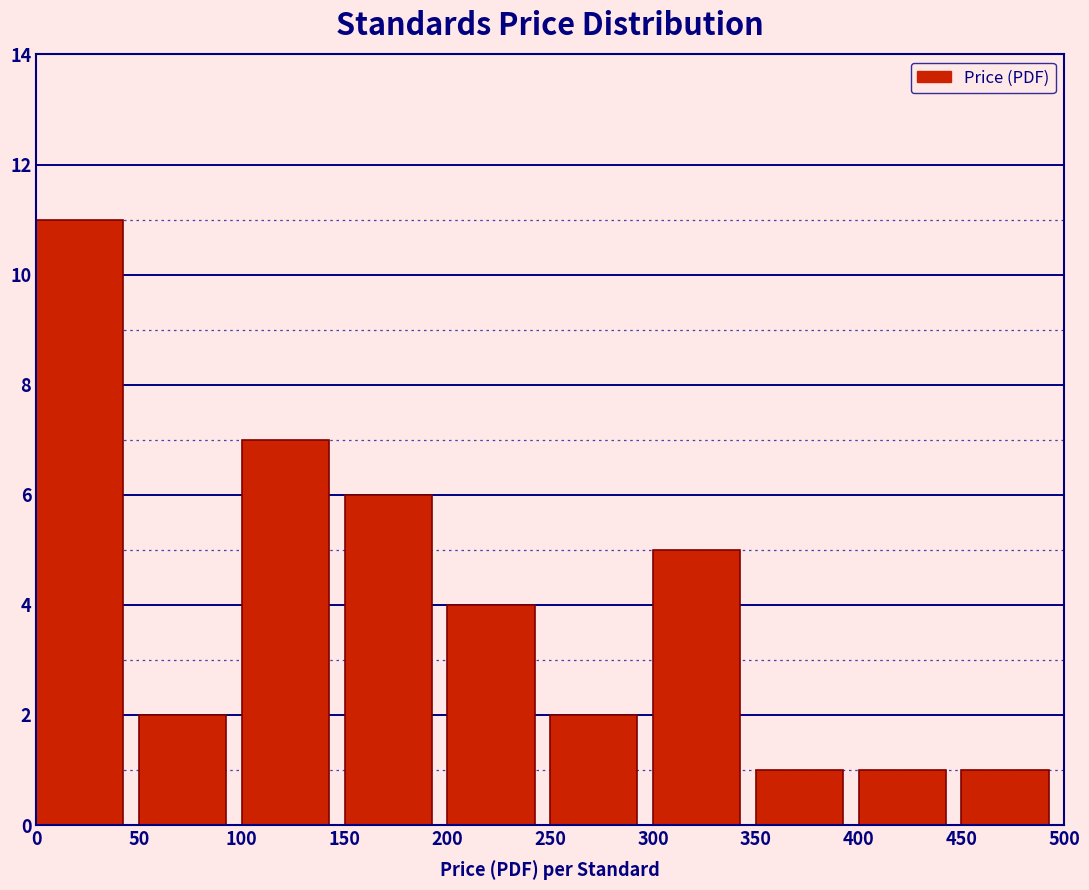

Reading left to right, what are all the values shown in this chart?

11	2	7	6	4	2	5	1	1	1